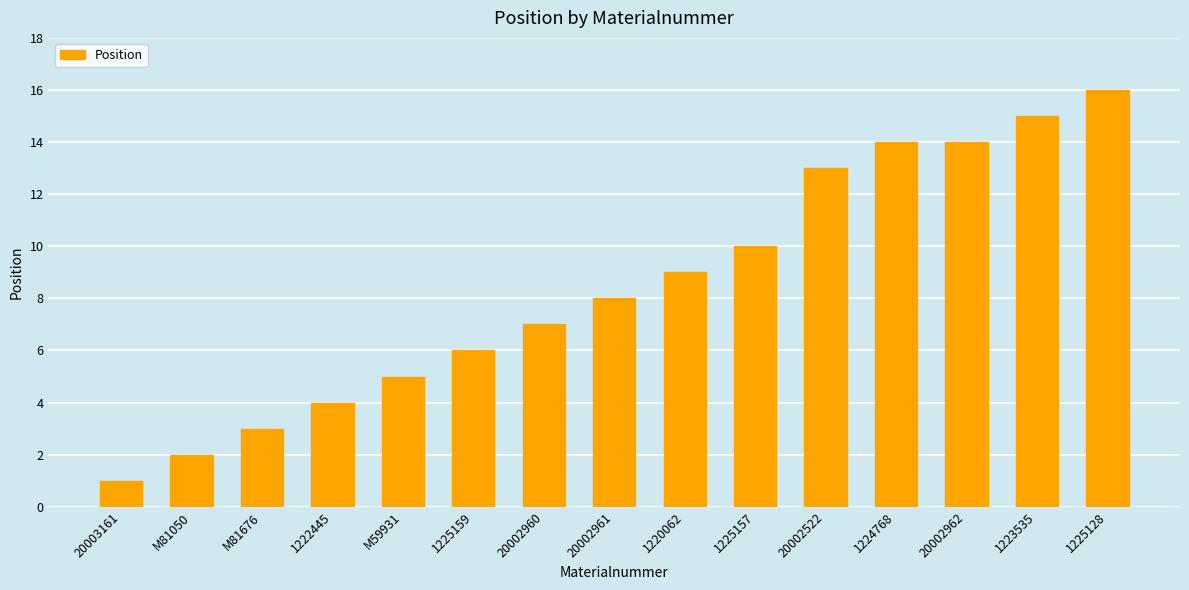

Approximately how many times larger is the value at 20003161 compared to 1220062?

0.1